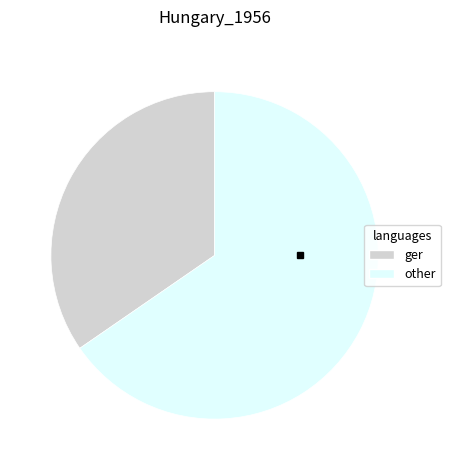

Which category has the smallest portion of the pie?

ger